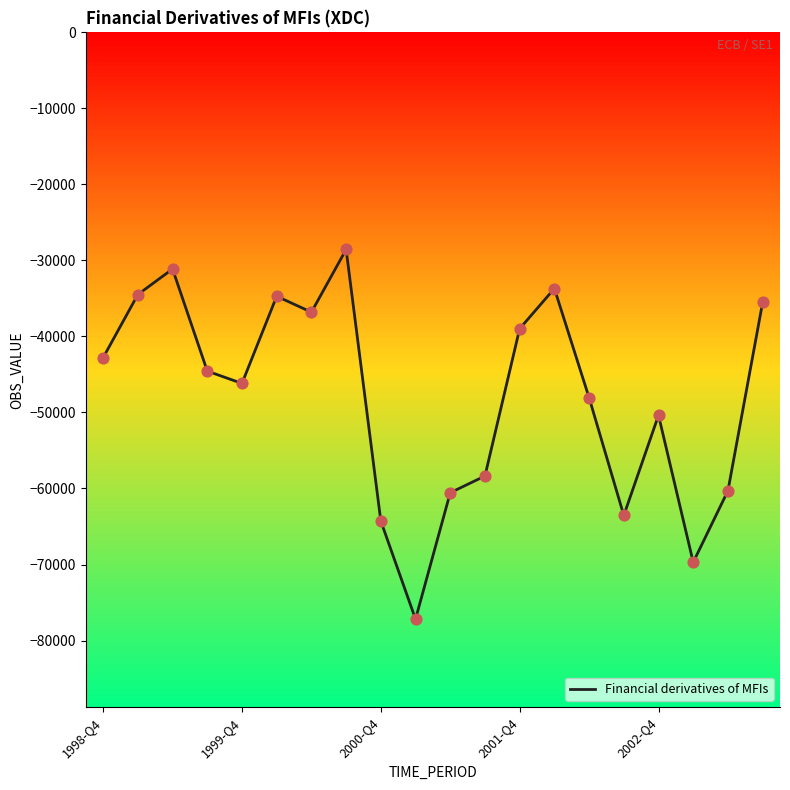

What is the maximum value shown in the chart?

-28554